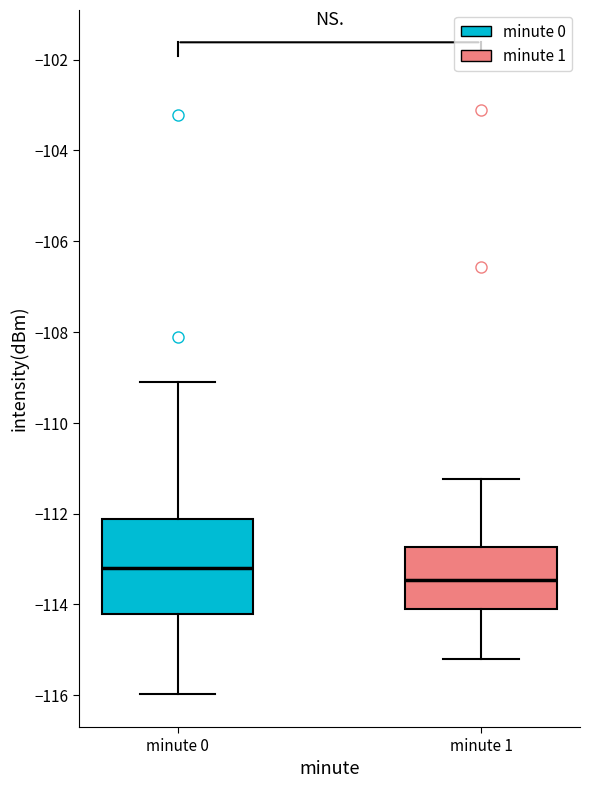

Reading left to right, transcribe this box plot: for each box, give where its median line is, the range the box spans, and where its two whiskers end, as read against the y-axis. The values are not printed on the chart, so give them approximately, as read against the axis.

minute 0: median -113.2, box -114.2 to -112.2, whiskers -116.0 to -109.0
minute 1: median -113.4, box -114.0 to -112.8, whiskers -115.2 to -111.2